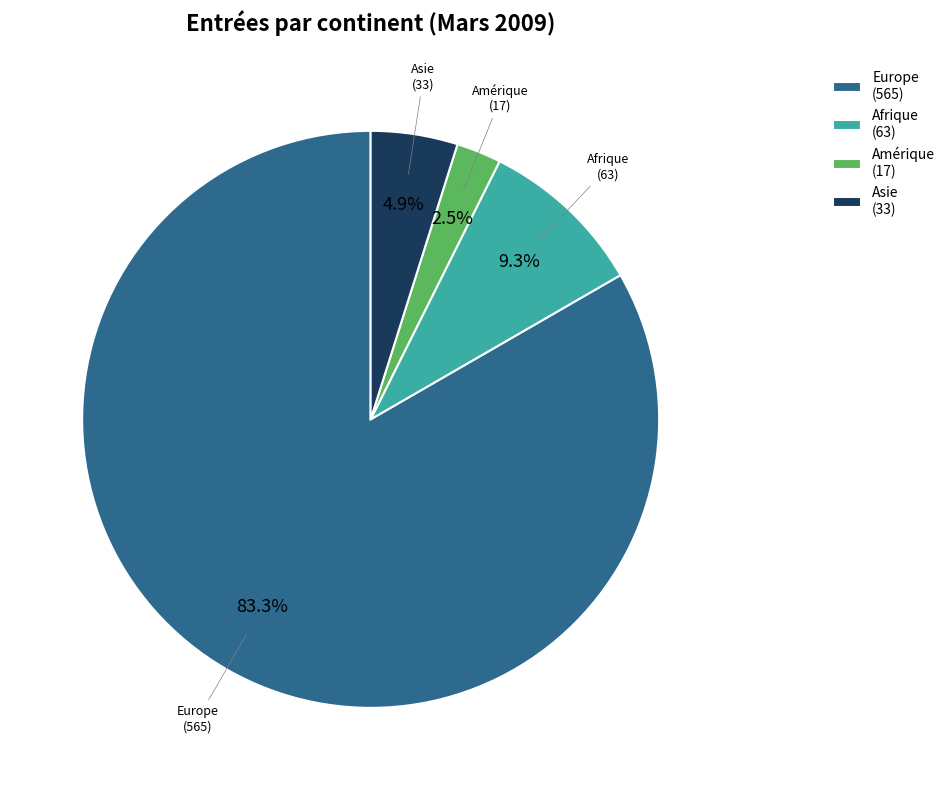

Between Asie and Europe, which is larger?

Europe